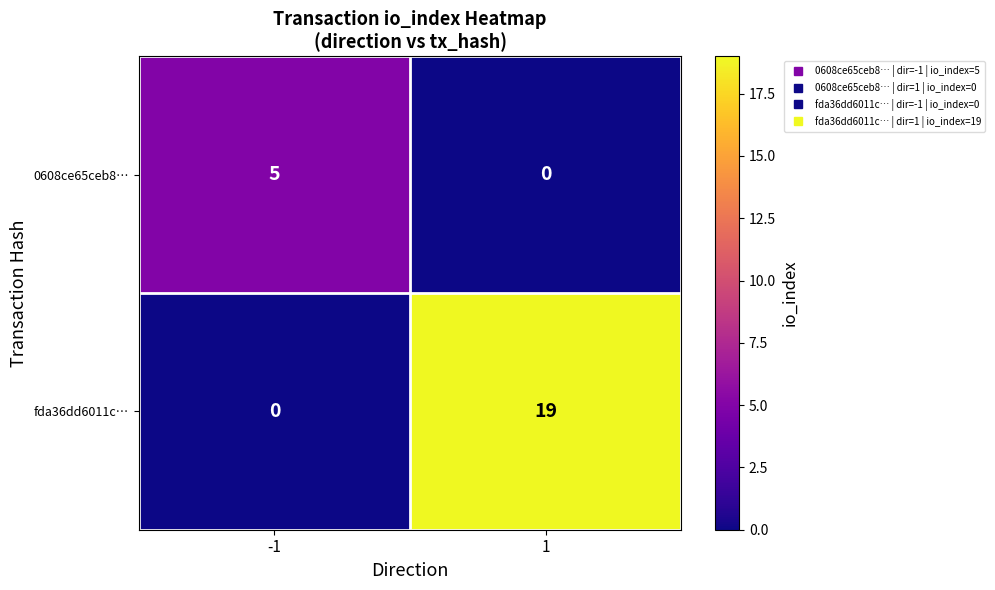

Between -1 and 1, which series saw the biggest shift?

fda36dd6011c…